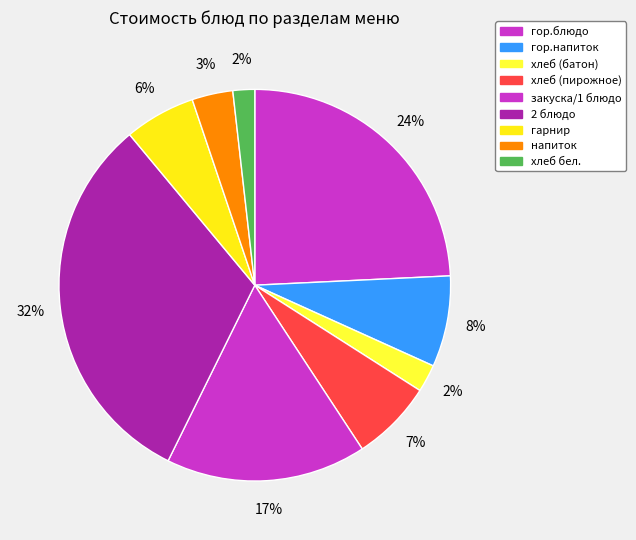

To the nearest percent, what is the average slice percentage?

11%